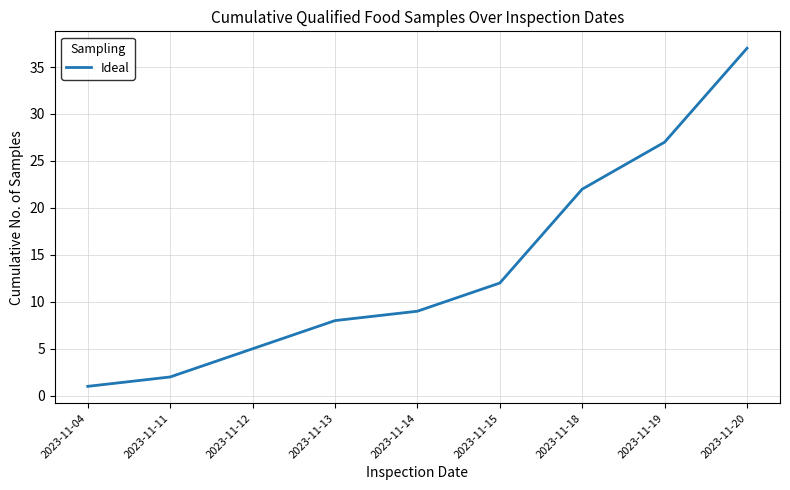

What is the sum of all values?

123